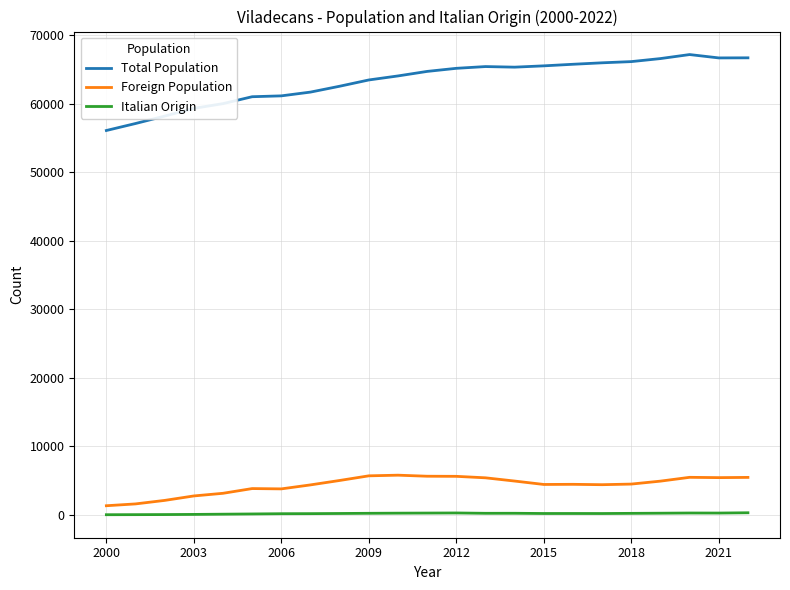

True or false: Total Population and Foreign Population cross at least once.

False